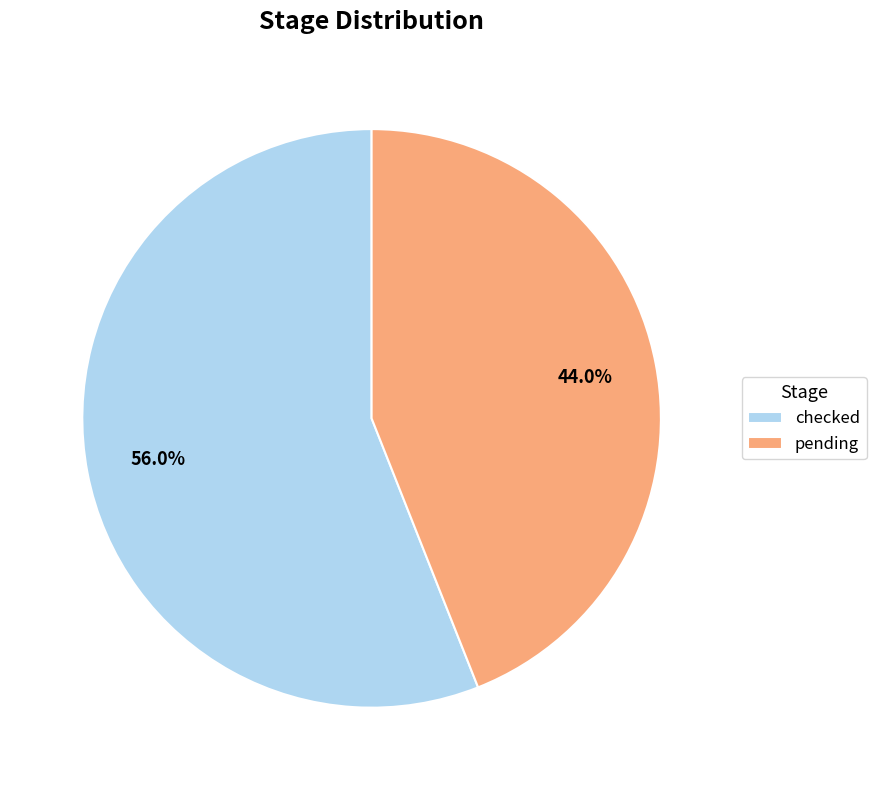

What is the total percentage of checked and pending?

100.0%